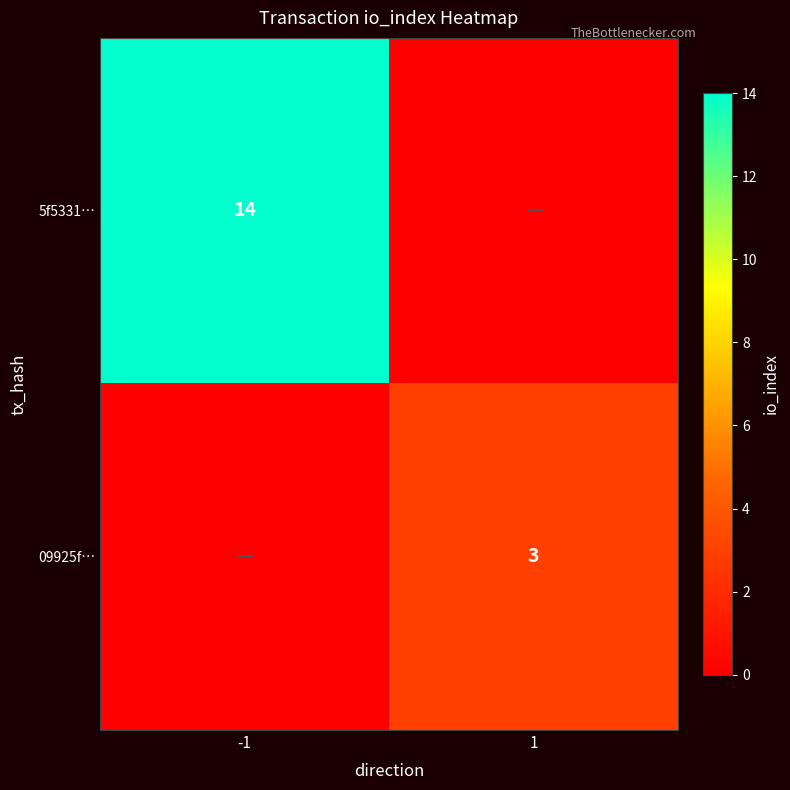

The 09925f… series shows 1 at 1. True or false?

False